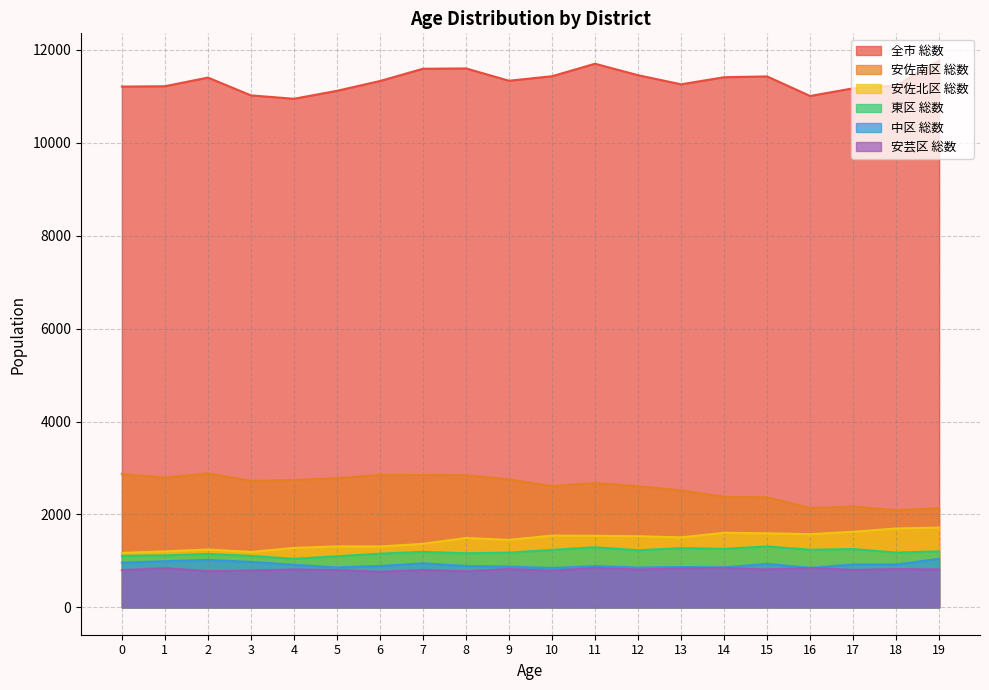

At which category is the sum across all series the highest?

11